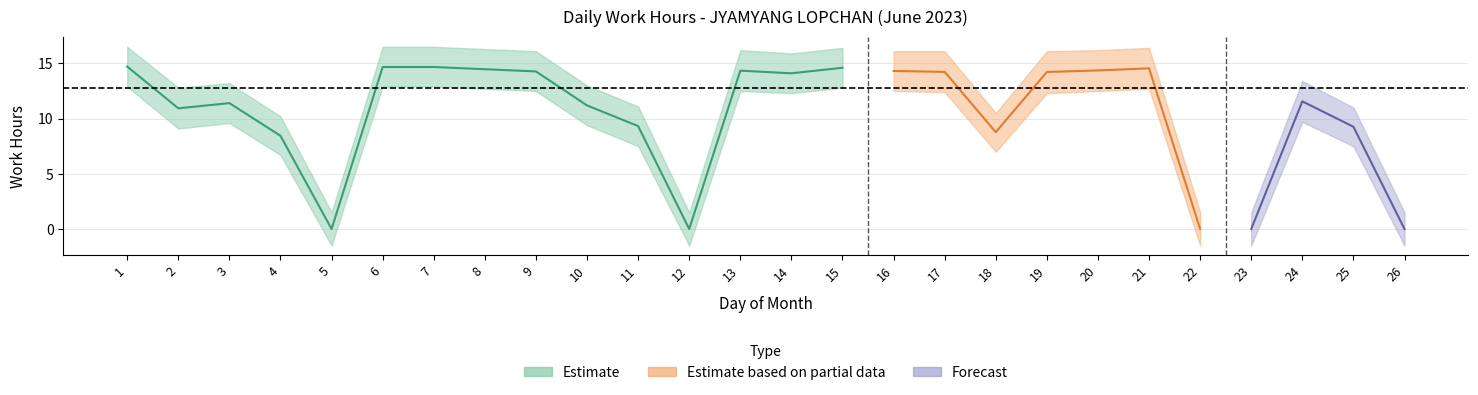

What is the value of the center point at the 20th from the left?

14.4